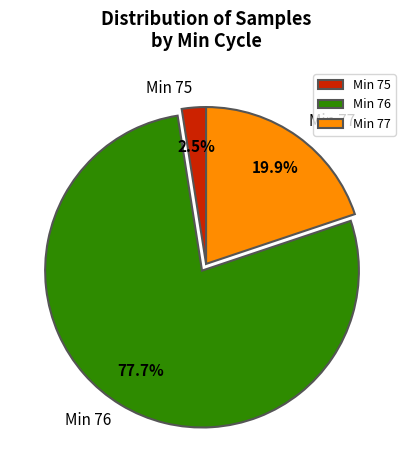

Is there a majority slice in this chart?

Yes